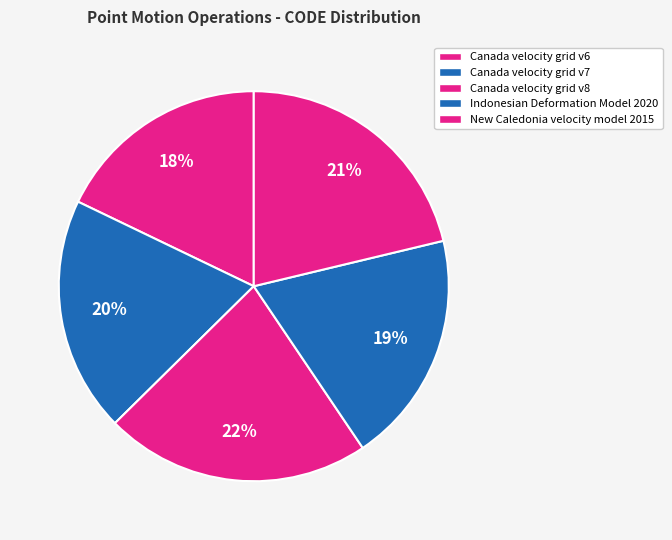

Approximately how many times larger is the value at Indonesian Deformation Model 2020 compared to Canada velocity grid v8?

0.9